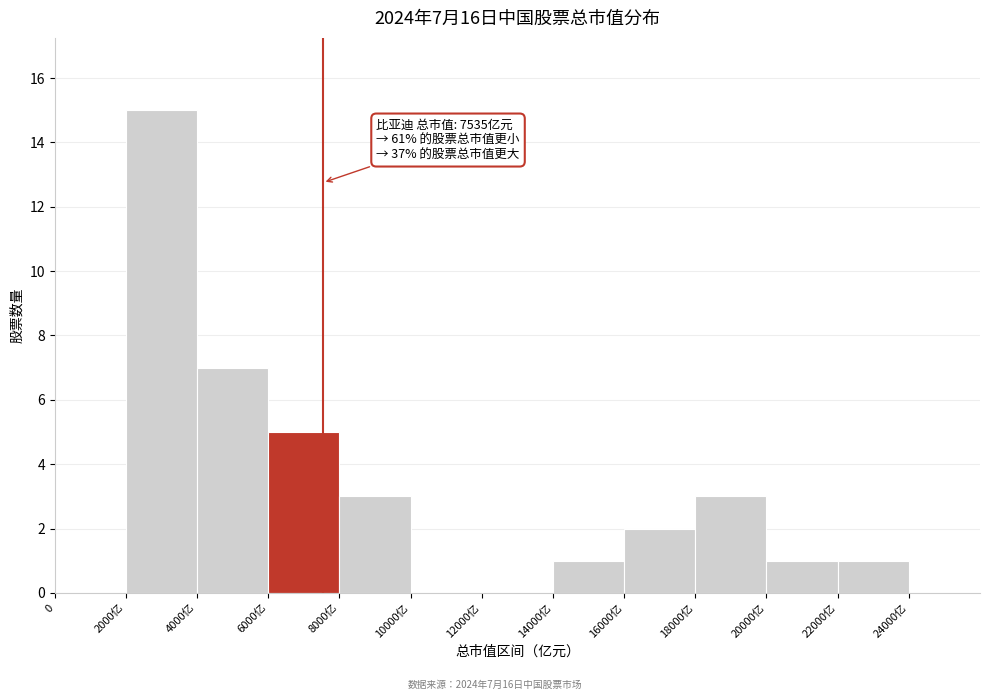

Reading right to left, list all the values displayed in this chart.

24000亿=0	22000亿=1	20000亿=1	18000亿=3	16000亿=2	14000亿=1	12000亿=0	10000亿=0	8000亿=3	6000亿=5	4000亿=7	2000亿=15	0=0